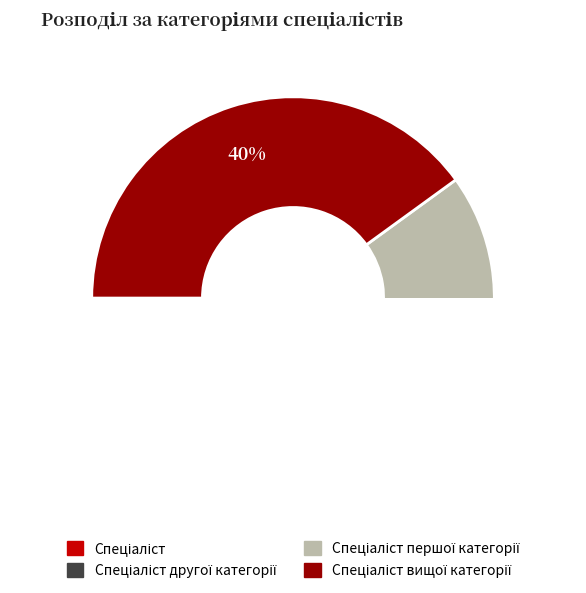

Which slice is the smallest?

Спеціаліст